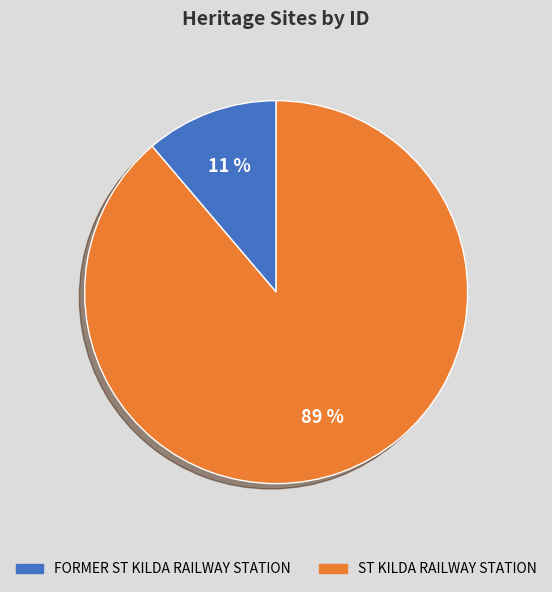

To the nearest percent, what is the average slice percentage?

50%